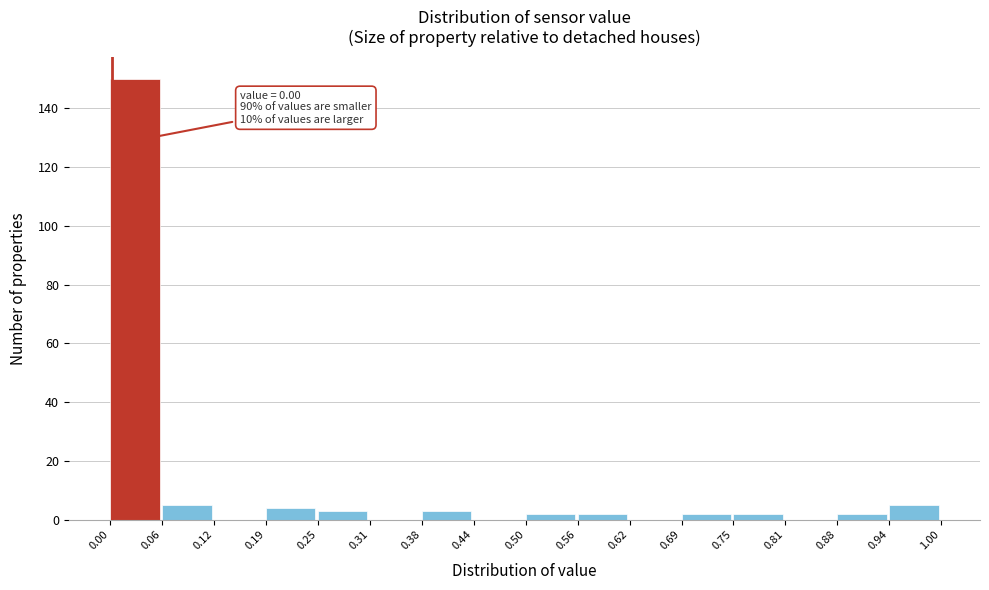

Over which range of the x-axis is the bar tallest?

0.00 to 0.06